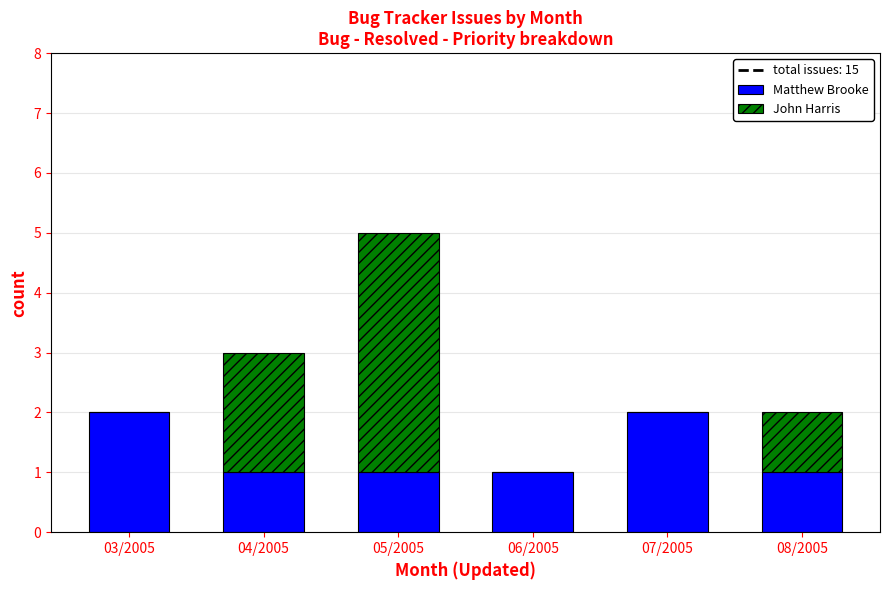

What is the total value across all series at 05/2005?

5